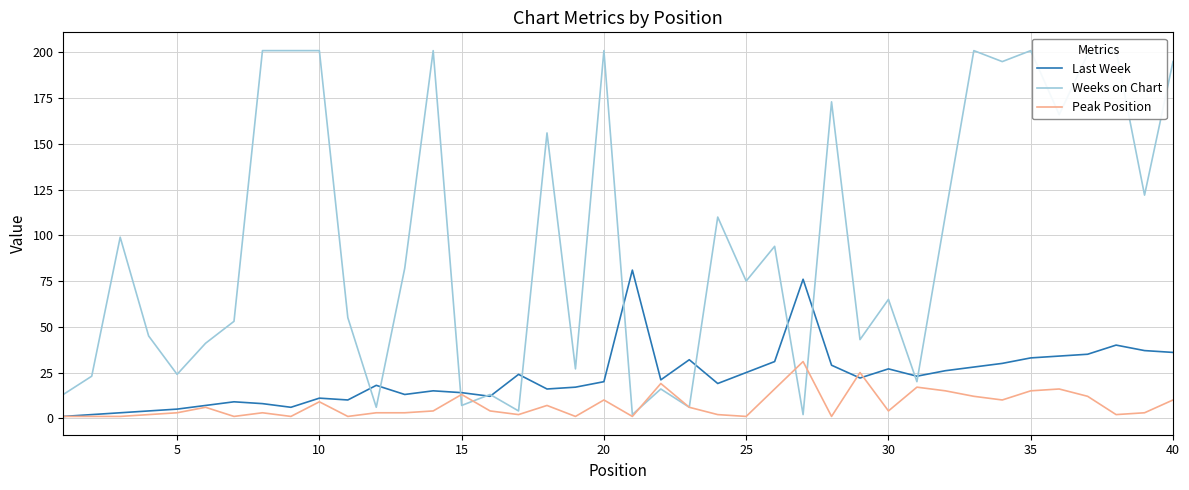

Is it true that Peak Position equals 22 at 15?

False